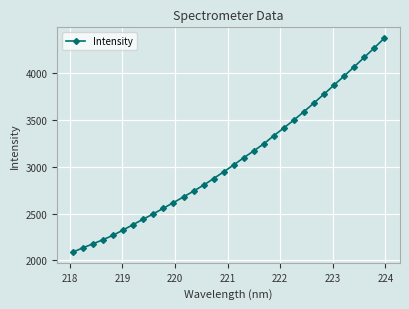

How many lines are shown in the chart?

1